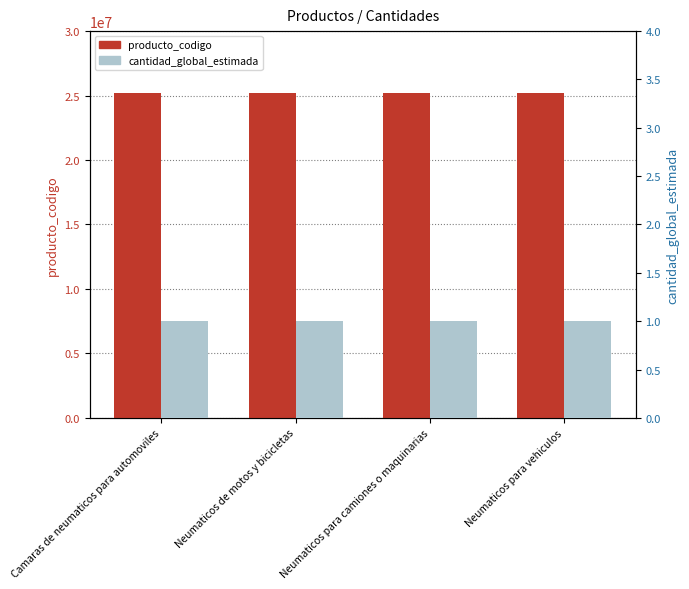

List the series in order of their peak value, highest first.

producto_codigo, cantidad_global_estimada